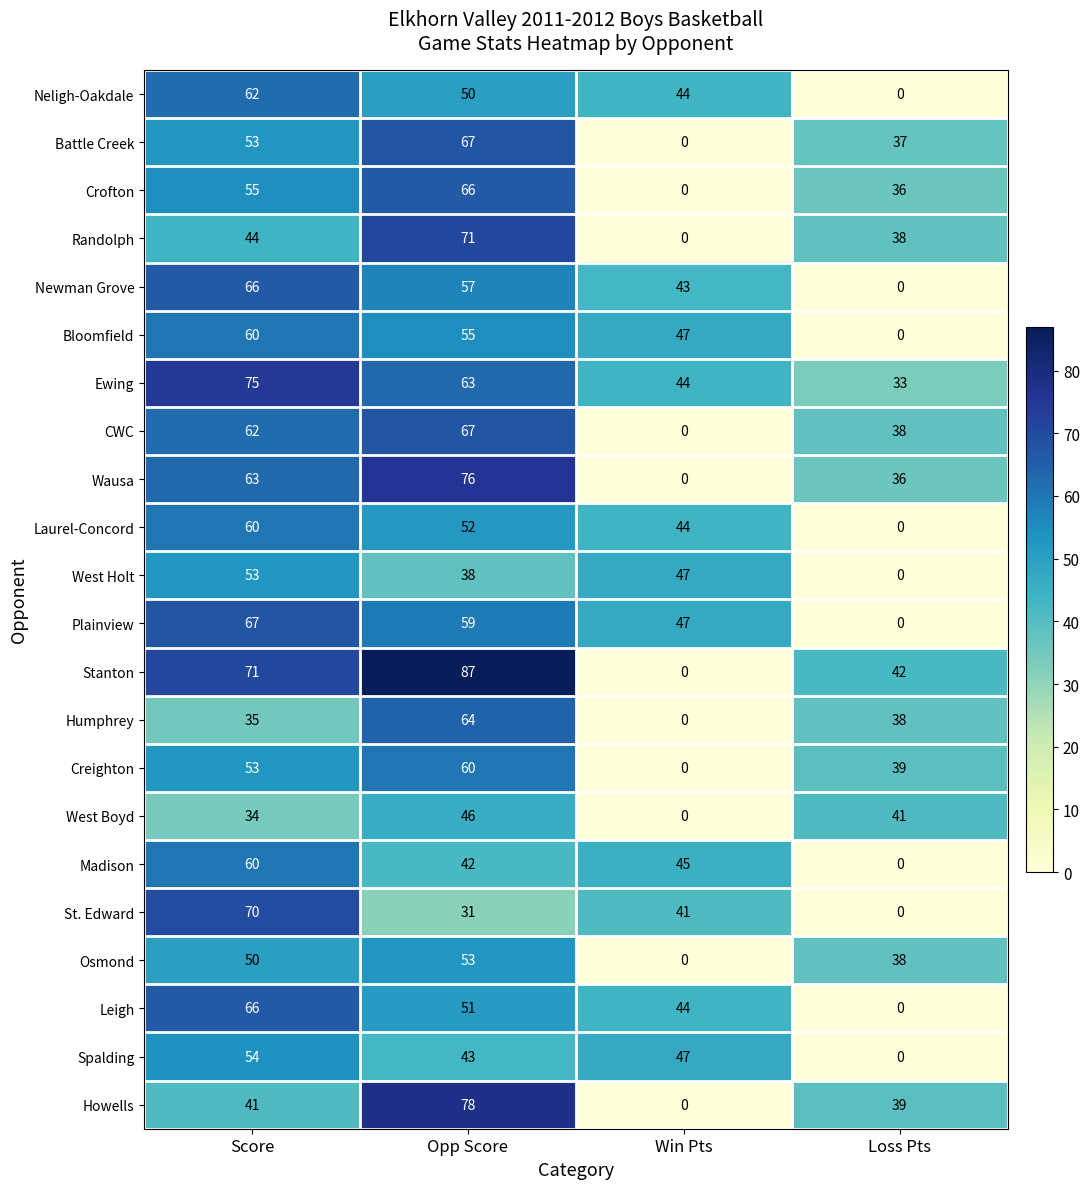

Which series has the widest spread of values?

Stanton